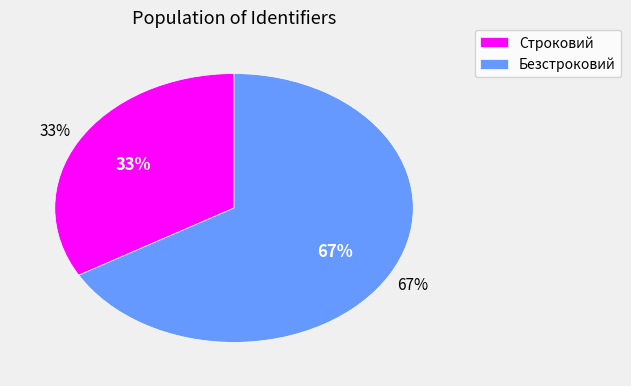

Rank the categories by value from highest to lowest.

Безстроковий, Строковий